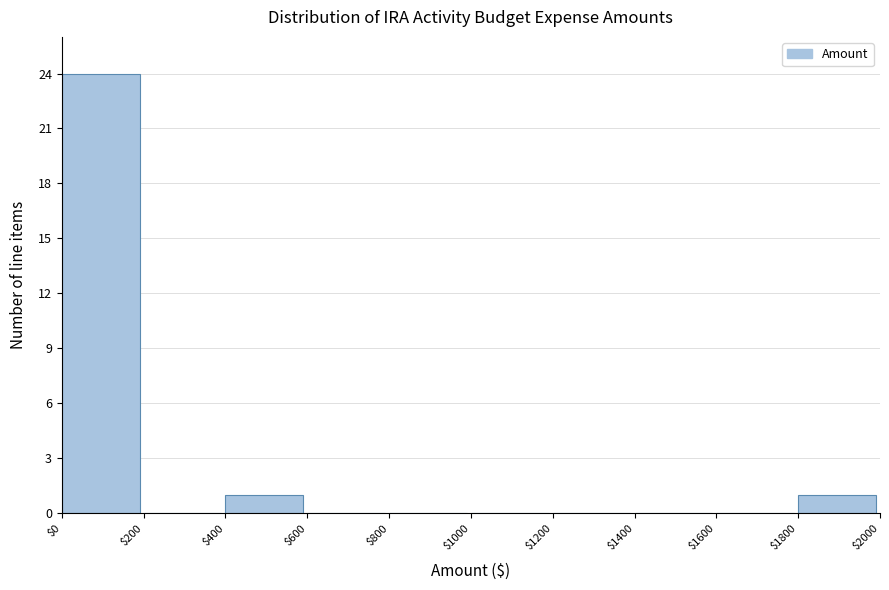

What is the height of the bar covering $1800 to $2000 on the x-axis? The values are not printed on the chart, so give them approximately, as read against the axis.

1